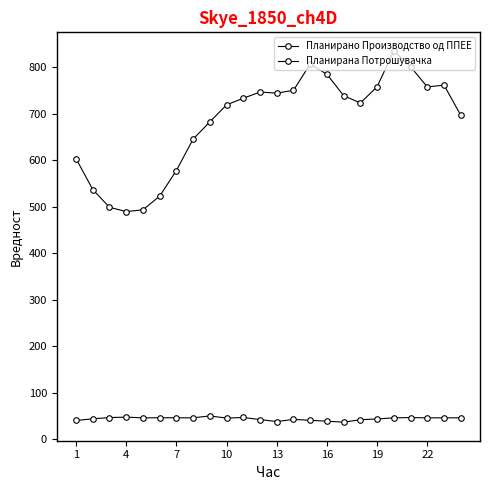

At how many categories does at least one series exceed 121?

24